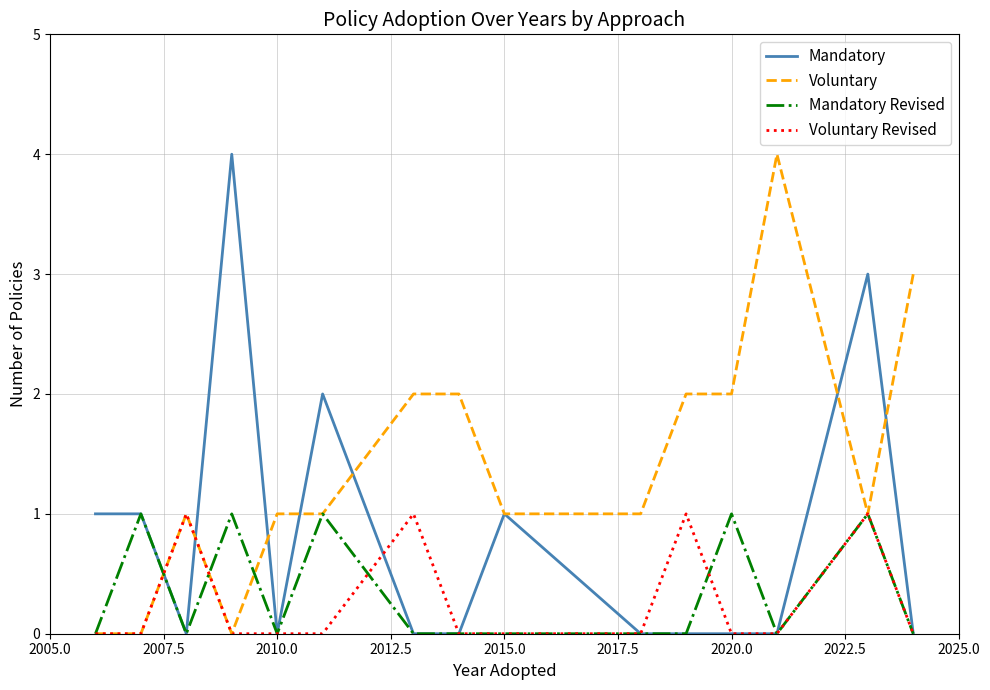

Which series has the largest total across all categories?

Voluntary